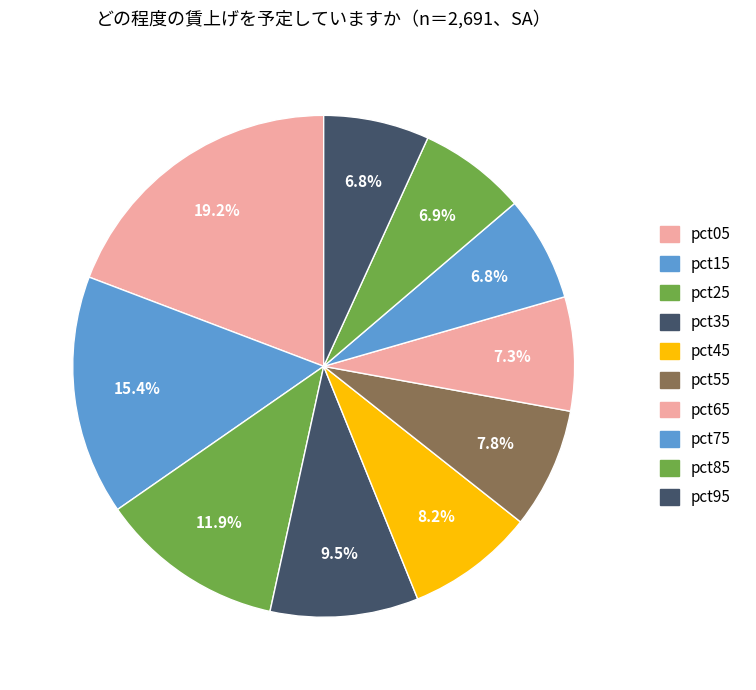

To the nearest percent, what percentage of the pie is pct55?

8%